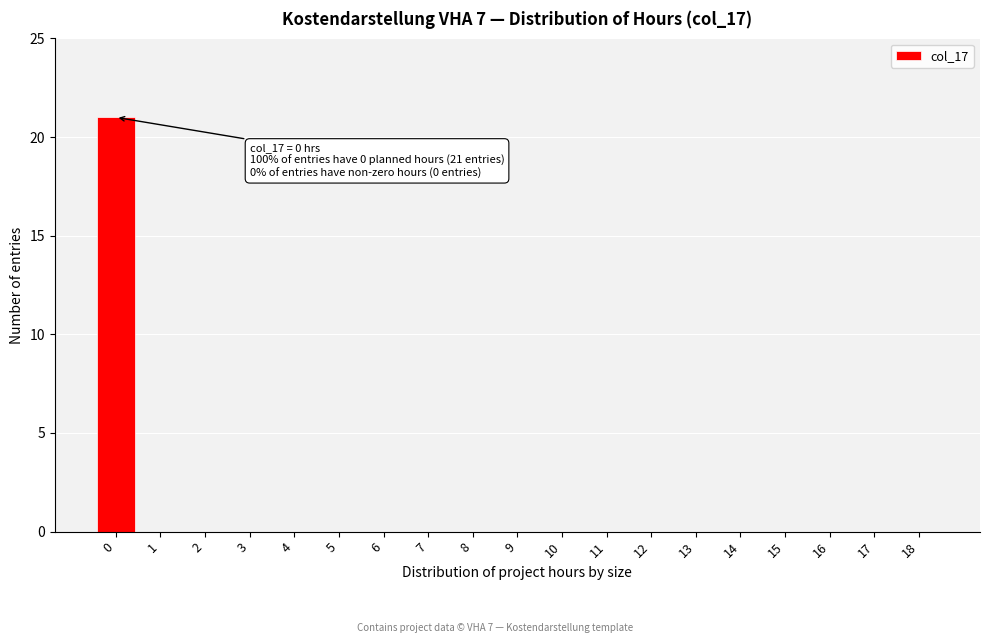

Reading right to left, what are all the values shown in this chart?

18=0	17=0	16=0	15=0	14=0	13=0	12=0	11=0	10=0	9=0	8=0	7=0	6=0	5=0	4=0	3=0	2=0	1=0	0=21